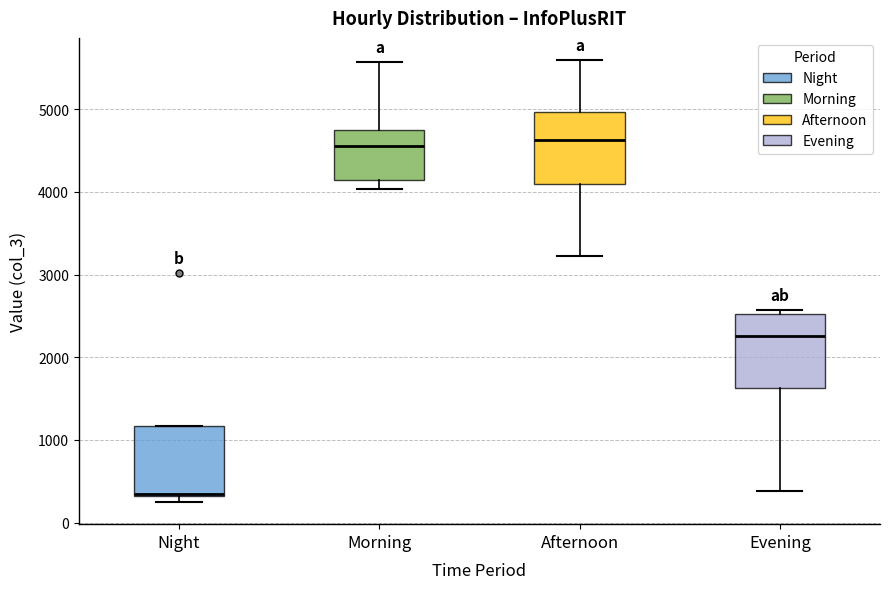

Reading left to right, read every box against the y-axis: the position of its median line, the range the box covers, and the ends of its whiskers. The values are not printed on the chart, so give them approximately, as read against the axis.

Night: median 400, box 300 to 1200, whiskers 200 to 1200
Morning: median 4600, box 4100 to 4800, whiskers 4000 to 5600
Afternoon: median 4600, box 4100 to 5000, whiskers 3200 to 5600
Evening: median 2300, box 1600 to 2500, whiskers 400 to 2600